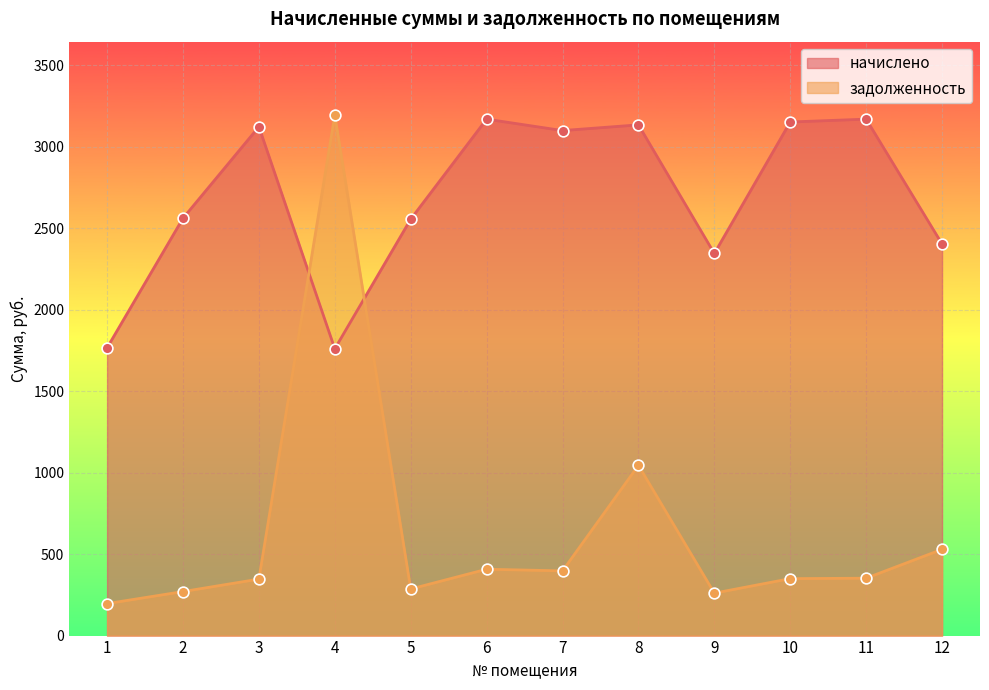

Which series has the largest total across all categories?

начислено